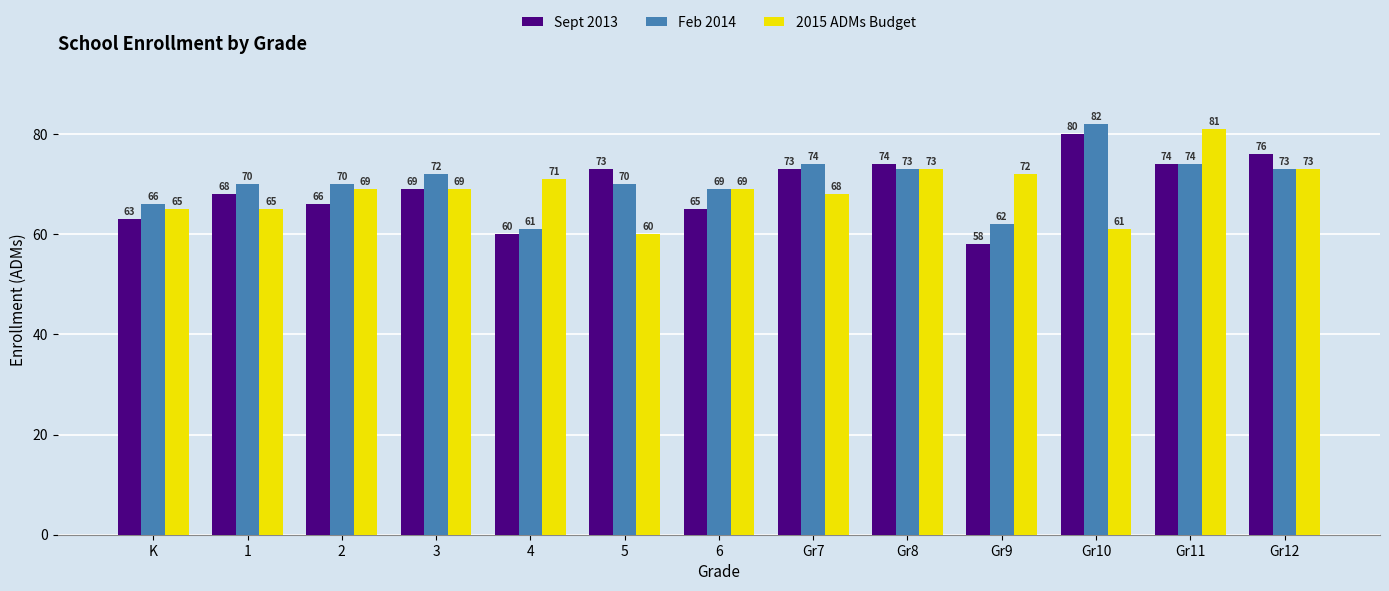

Where is Sept 2013 nearest to the value 69?

3